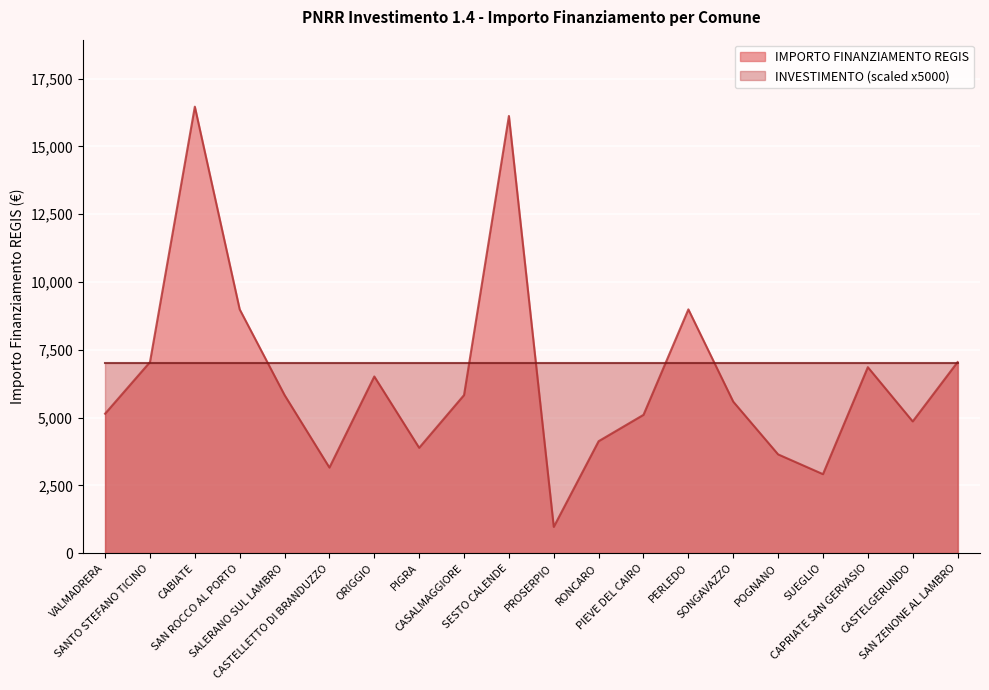

What is the average value?

6455